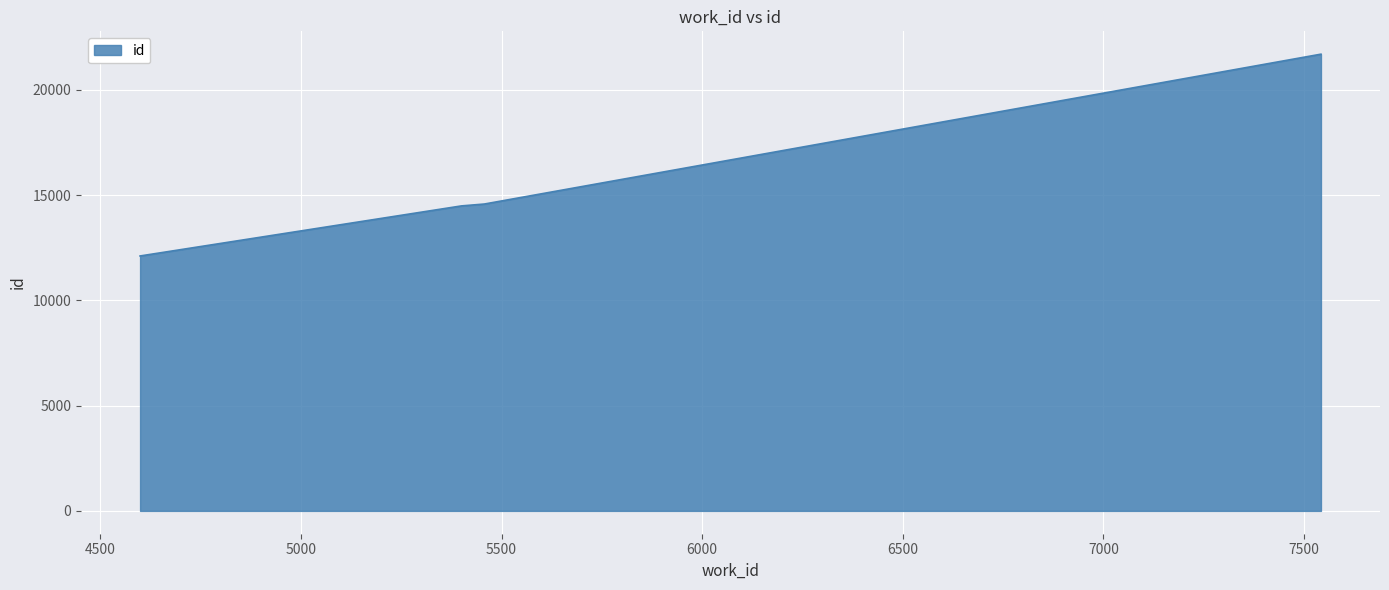

What is the minimum value shown in the chart?

12113